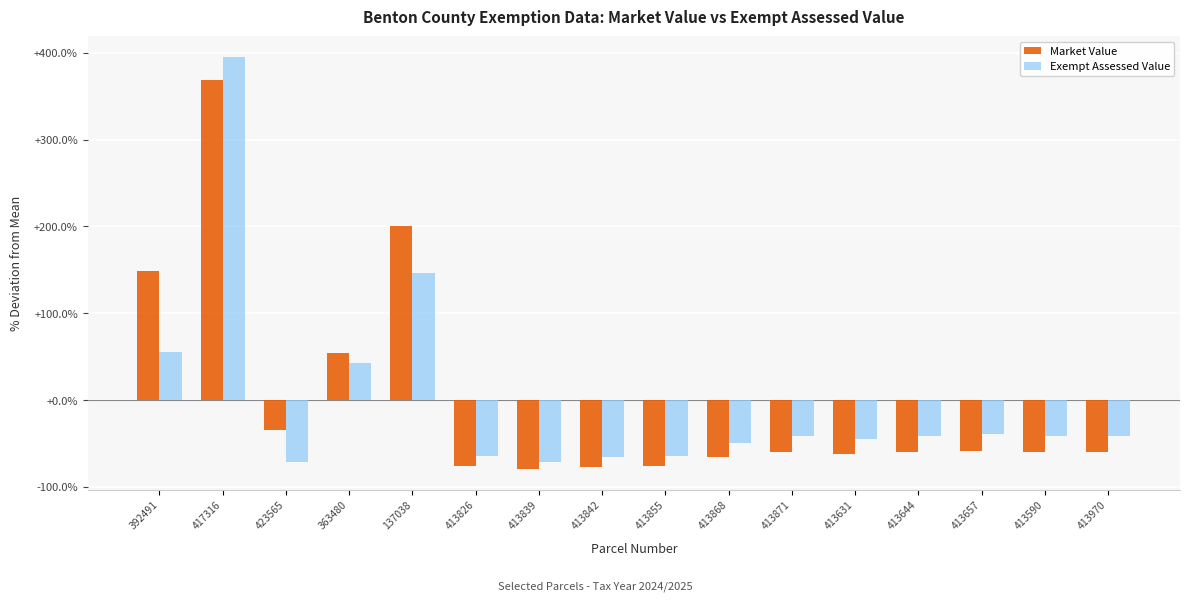

What is the maximum value shown in the chart?

395.3